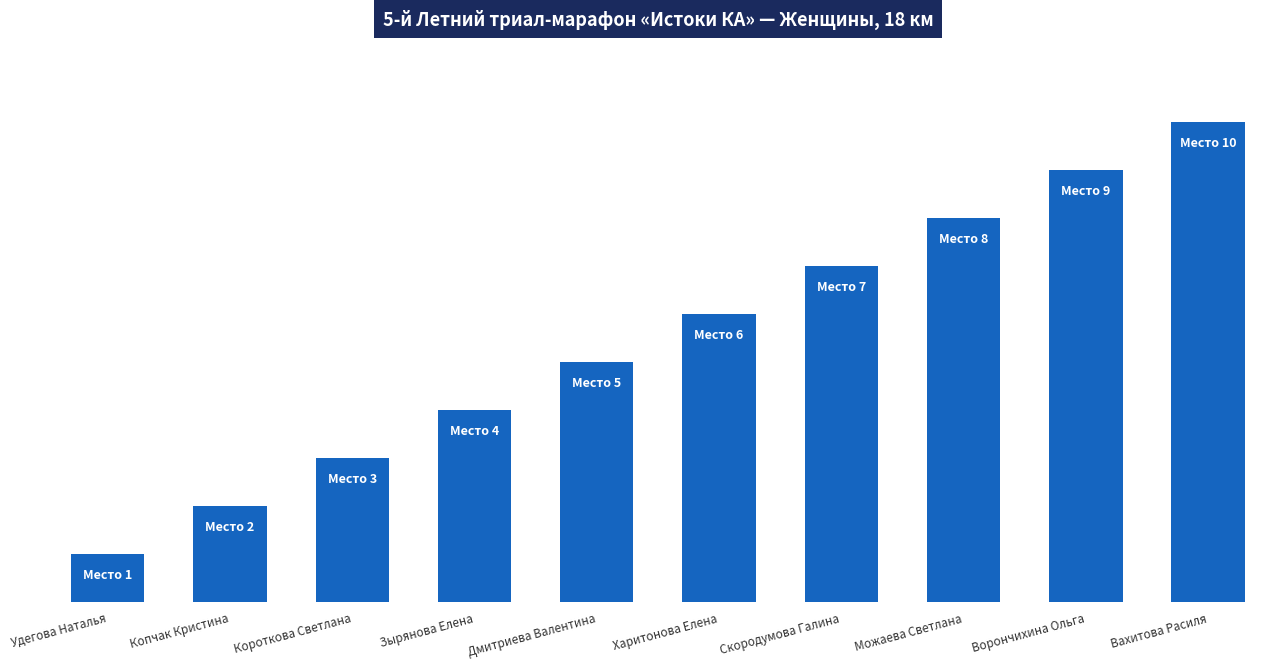

Does the chart contain any negative values?

No